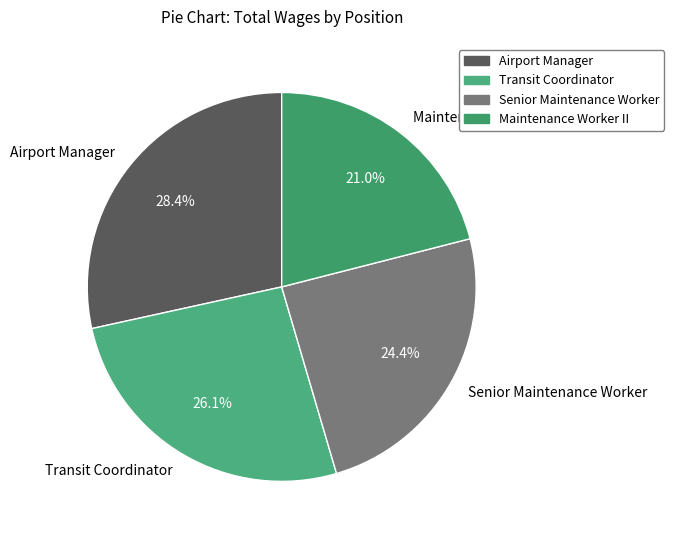

What percentage do Transit Coordinator and Maintenance Worker II together represent?

47.1%